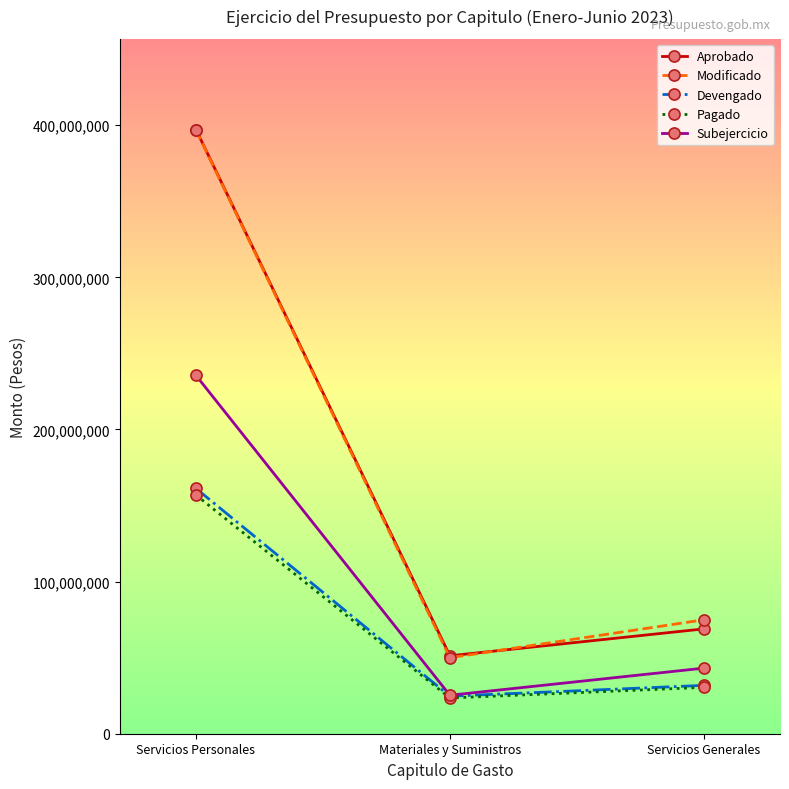

Is the value of Aprobado at Materiales y Suministros greater than the value of Modificado at Servicios Personales?

No